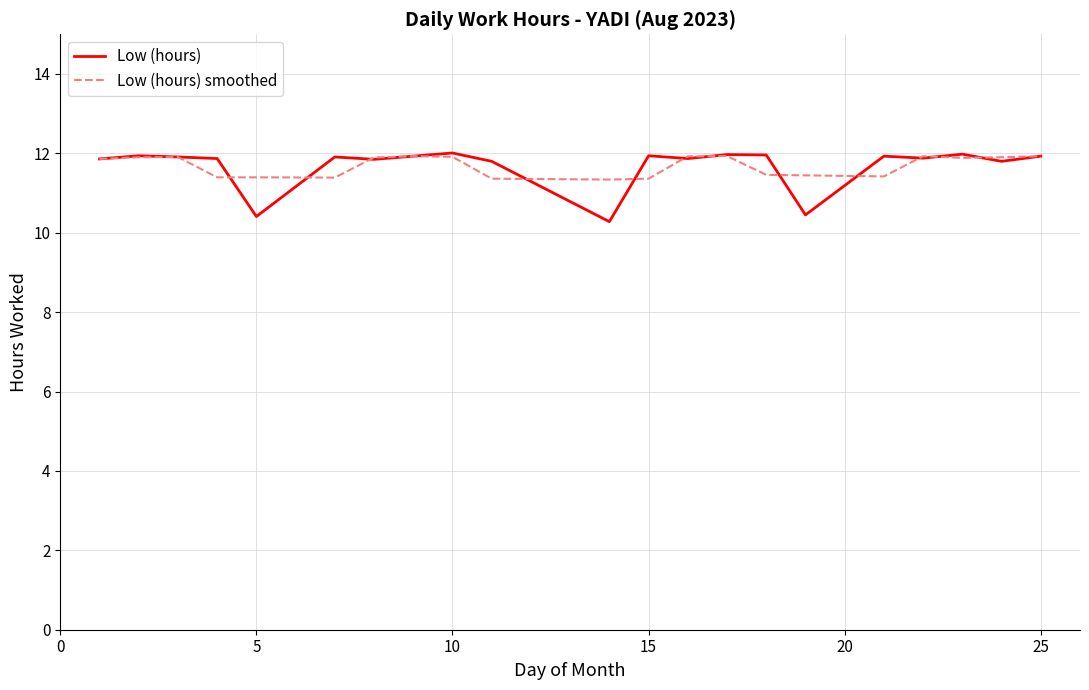

What is the lowest value of the Low (hours) series?

10.3